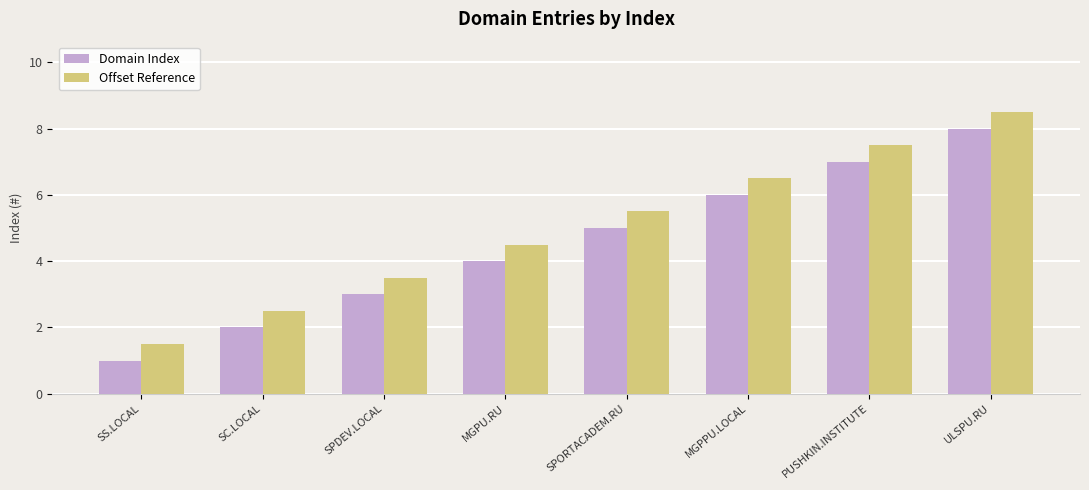

True or false: Offset Reference has a value of 1.9 at MGPU.RU.

False